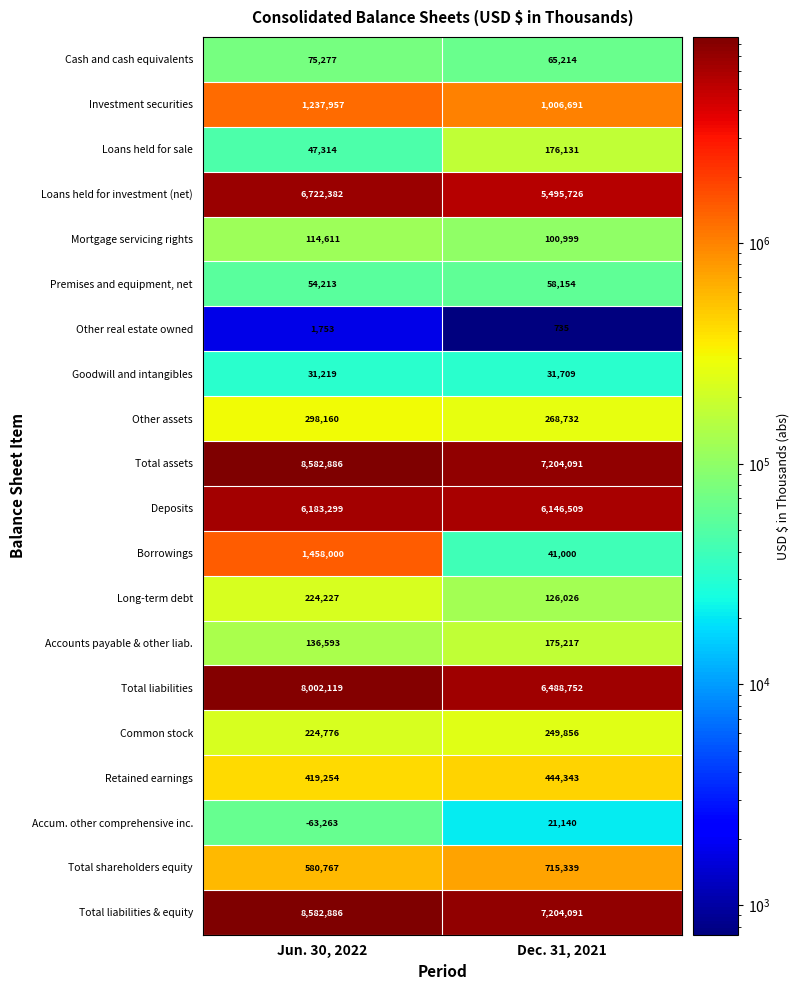

What is the sum of the Total liabilities & equity values at Jun. 30, 2022 and Dec. 31, 2021?

15786977